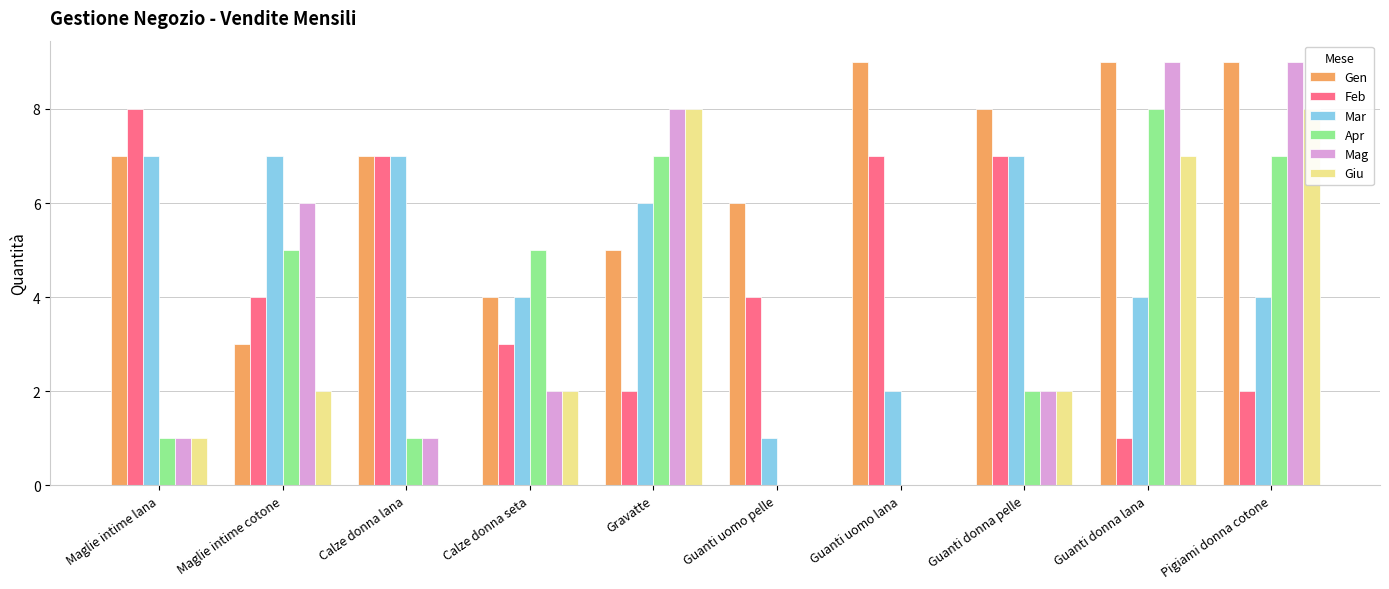

Rank the series at Maglie intime lana from highest to lowest value.

Feb, Gen, Mar, Apr, Mag, Giu